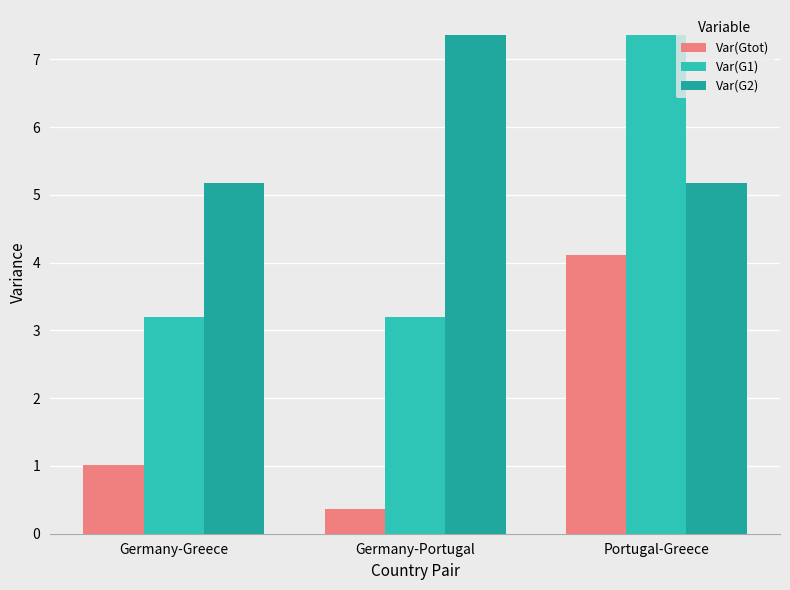

Reading right to left, what are all the values shown in this chart?

Var(Gtot): 4.1	0.4	1.0
Var(G1): 7.4	3.2	3.2
Var(G2): 5.2	7.4	5.2